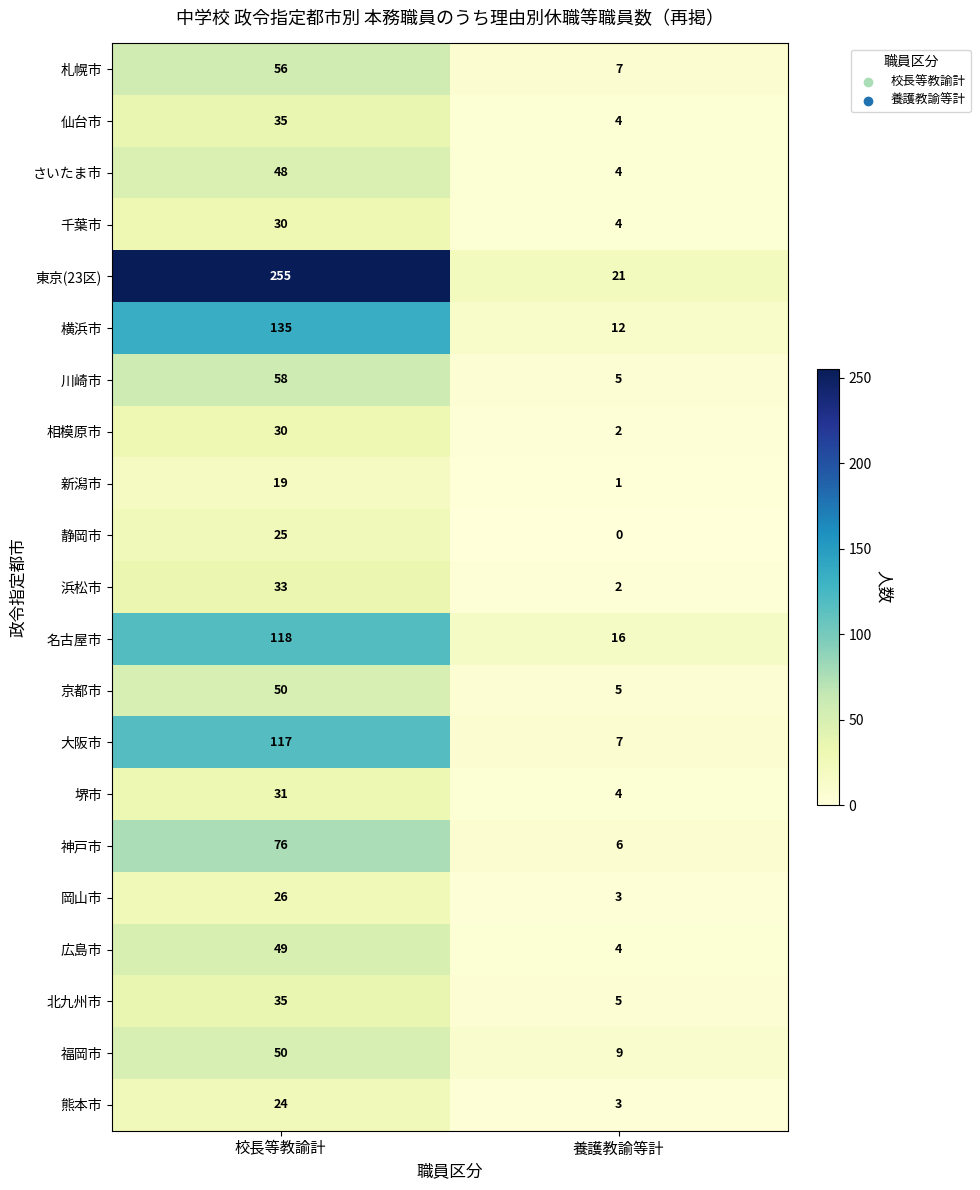

What is the spread (max minus min) of values at 養護教諭等計?

21